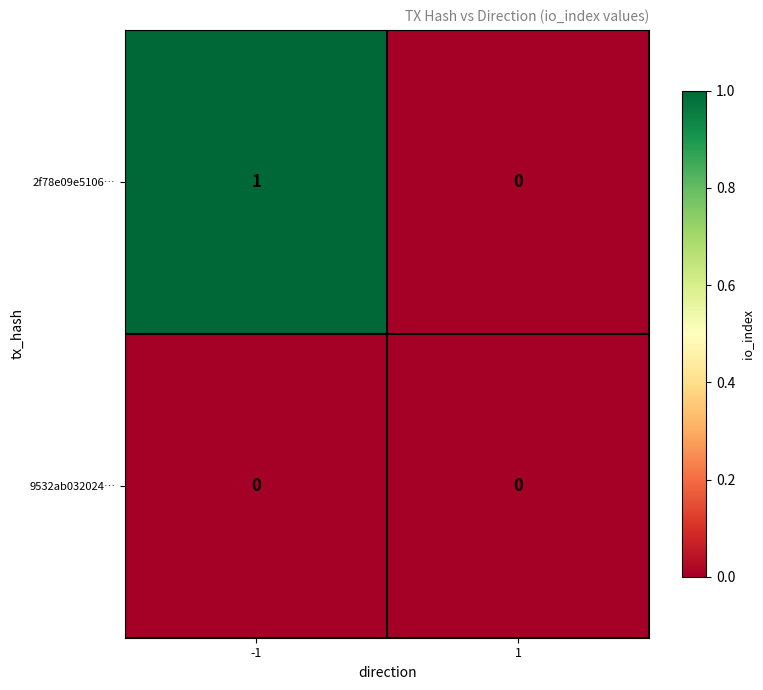

The value of 9532ab032024… at 1 is 0. True or false?

True